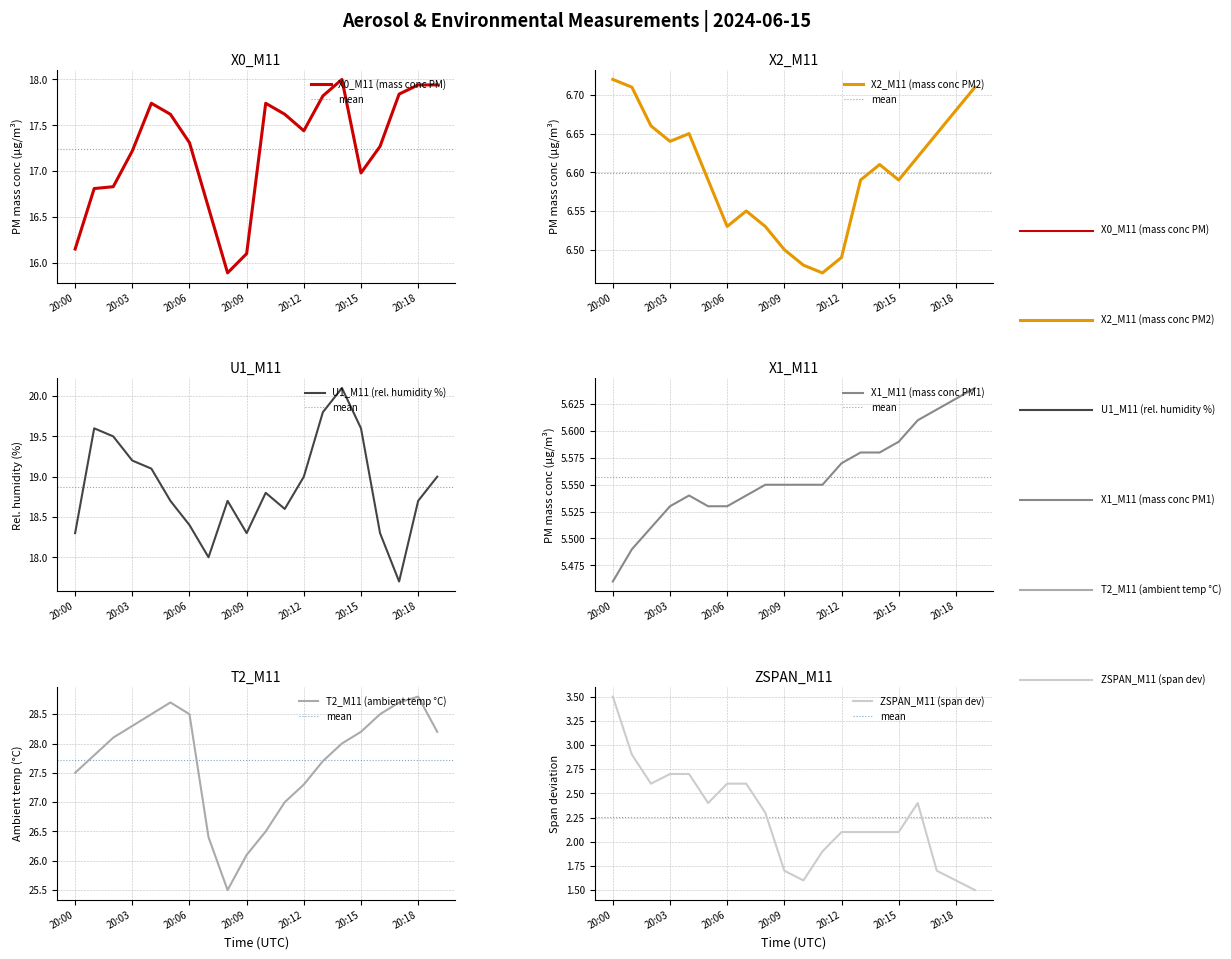

What is the smallest value displayed?

1.5